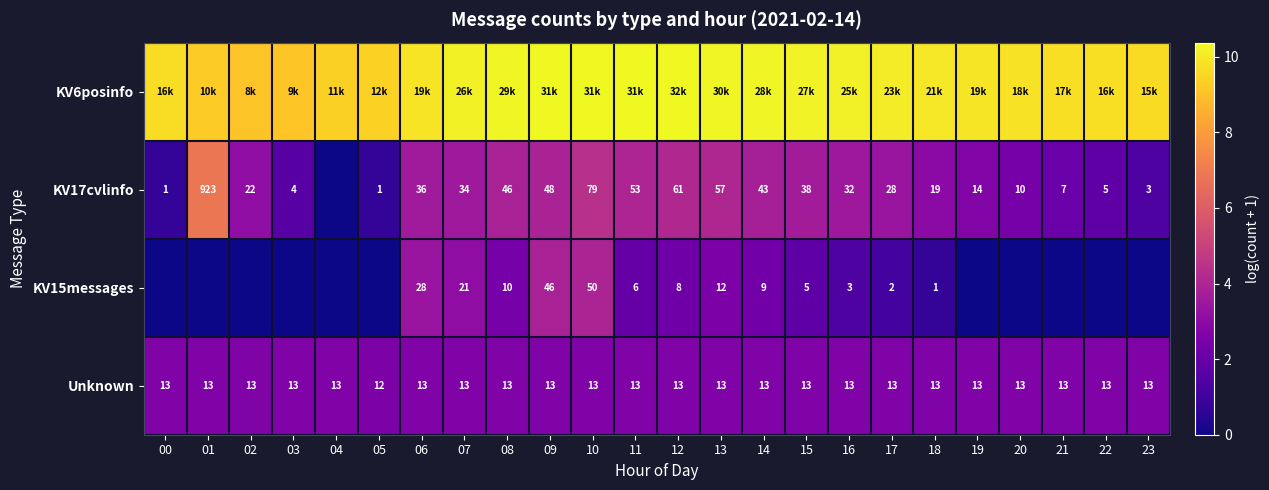

List the series in order of their peak value, highest first.

KV6posinfo, KV17cvlinfo, KV15messages, Unknown